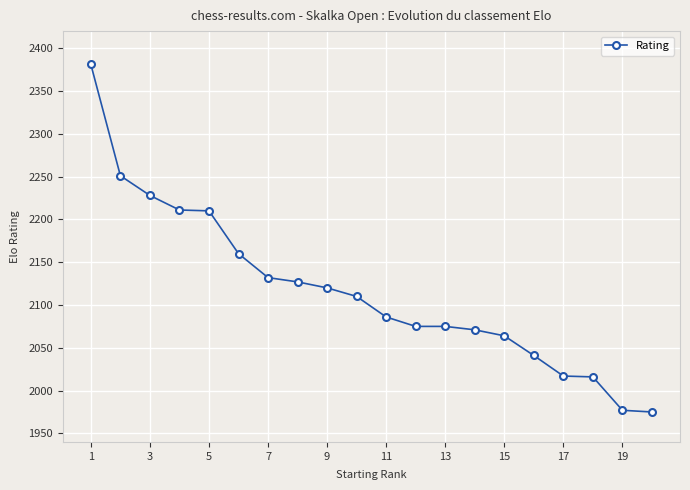

How many values are below 2110?

10